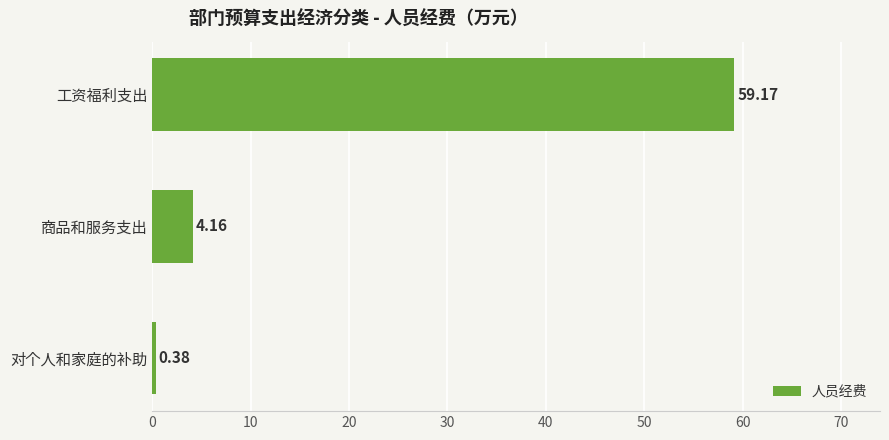

What is the label of the 3rd bar from the bottom?

工资福利支出